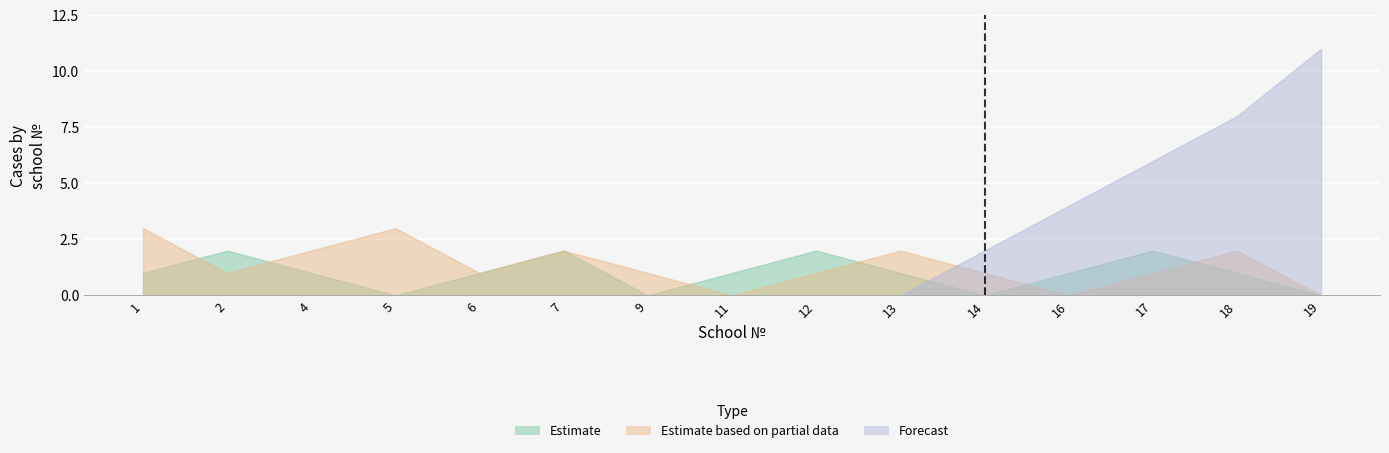

At which category is the sum across all series the highest?

18